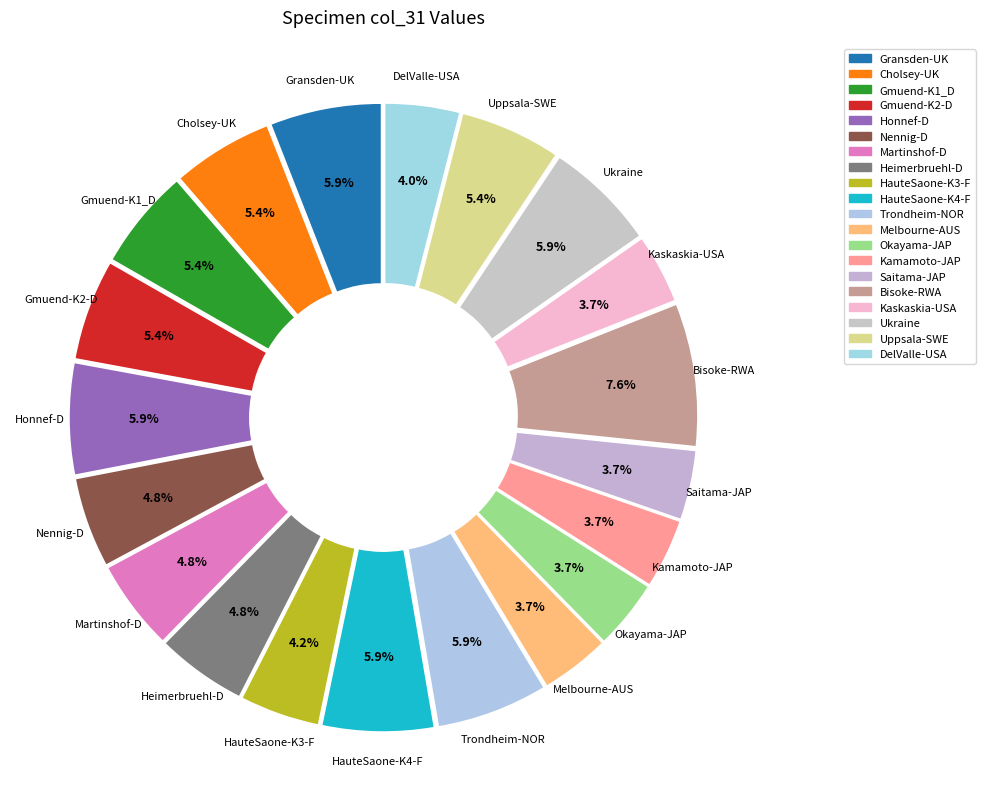

What is the ratio of the value at Martinshof-D to the value at Gransden-UK?

0.8